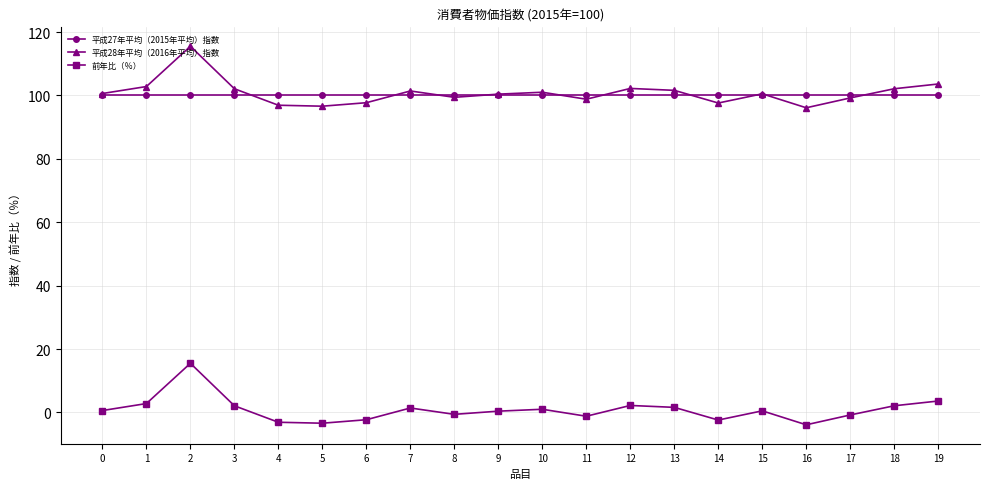

Is the value of 平成27年平均（2015年平均）指数 at 12 greater than the value of 前年比（％） at 2?

Yes